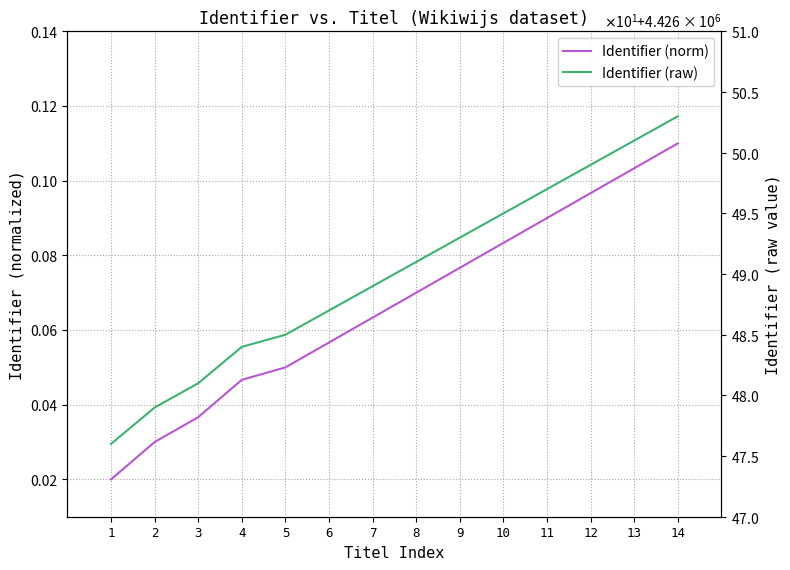

True or false: Identifier (norm) and Identifier (raw) cross at least once.

False